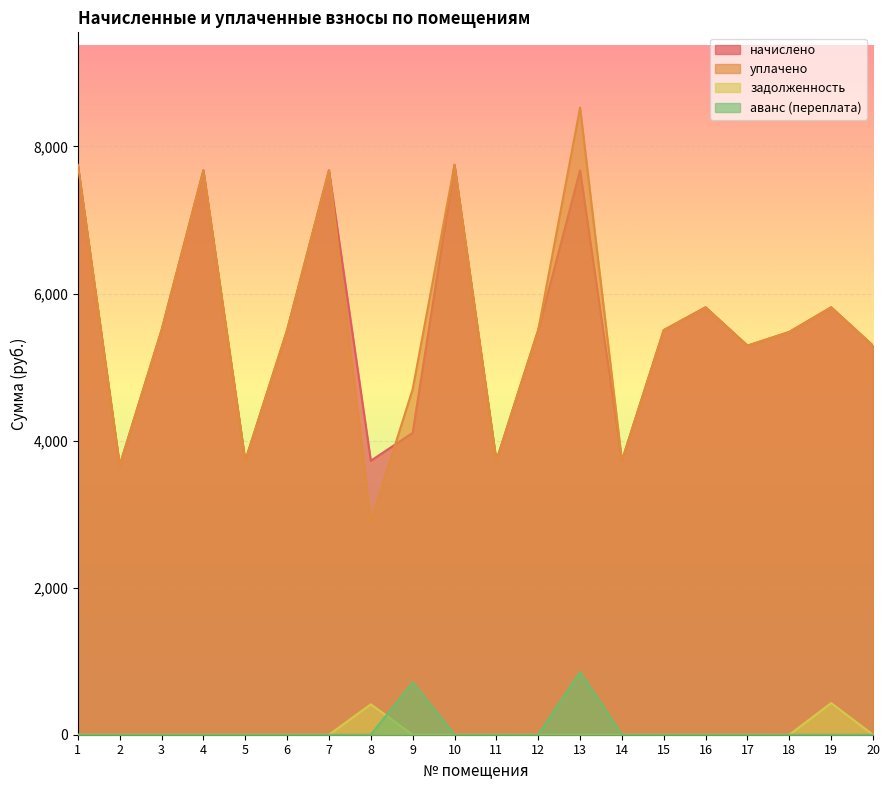

Which category has the lowest value in the уплачено series?

8